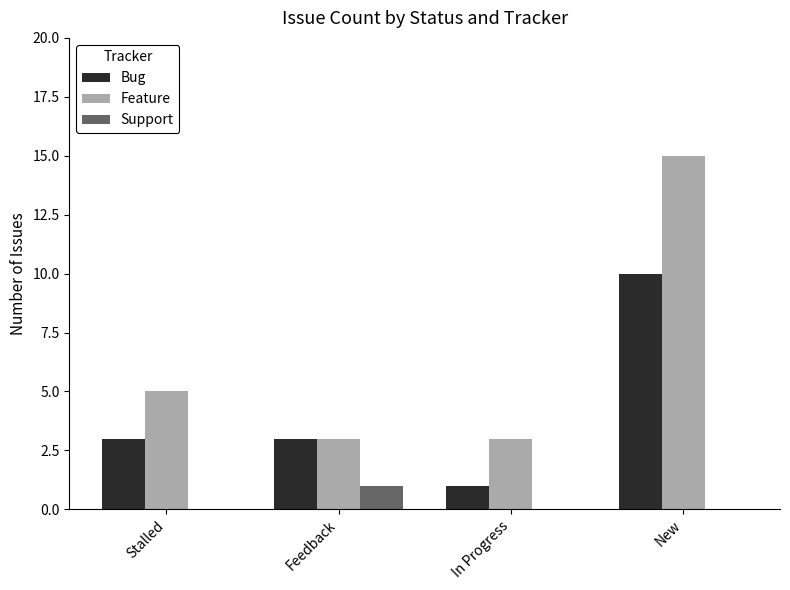

What is the sum of the Bug values at In Progress and Stalled?

4